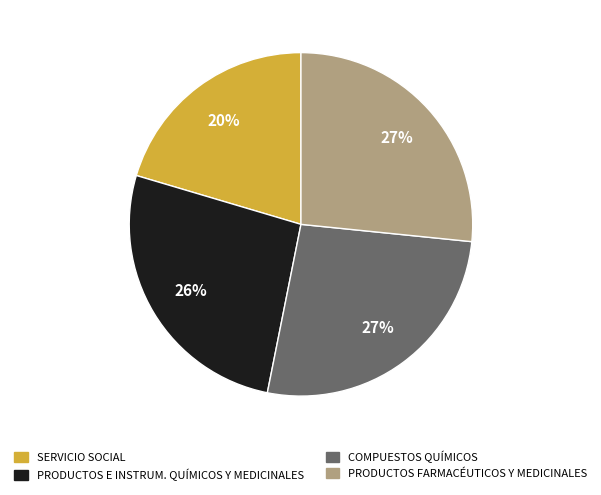

To the nearest percent, what percentage of the pie is COMPUESTOS QUÍMICOS?

27%